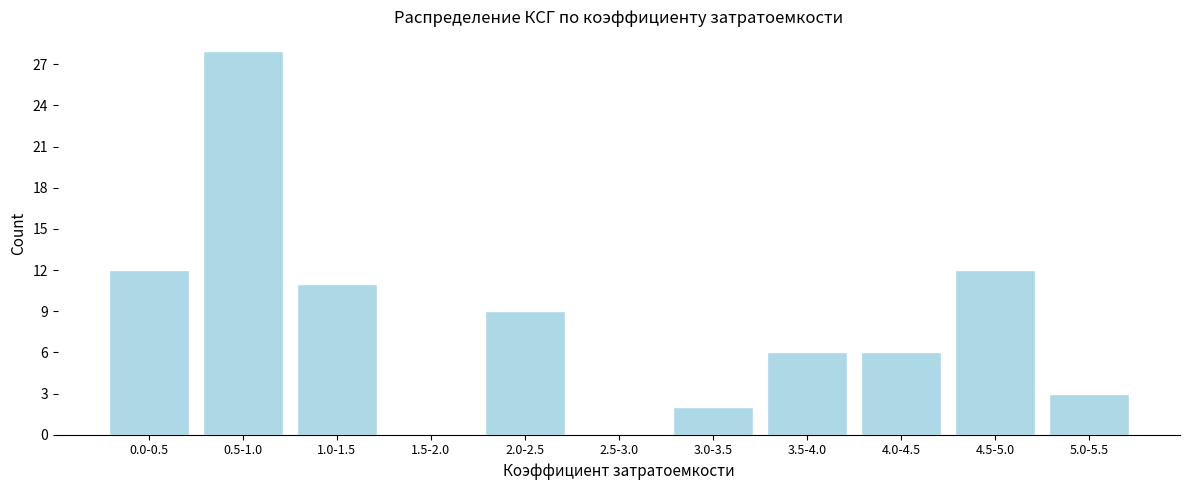

Reading left to right, list all the values displayed in this chart.

0.0-0.5=12	0.5-1.0=28	1.0-1.5=11	1.5-2.0=0	2.0-2.5=9	2.5-3.0=0	3.0-3.5=2	3.5-4.0=6	4.0-4.5=6	4.5-5.0=12	5.0-5.5=3